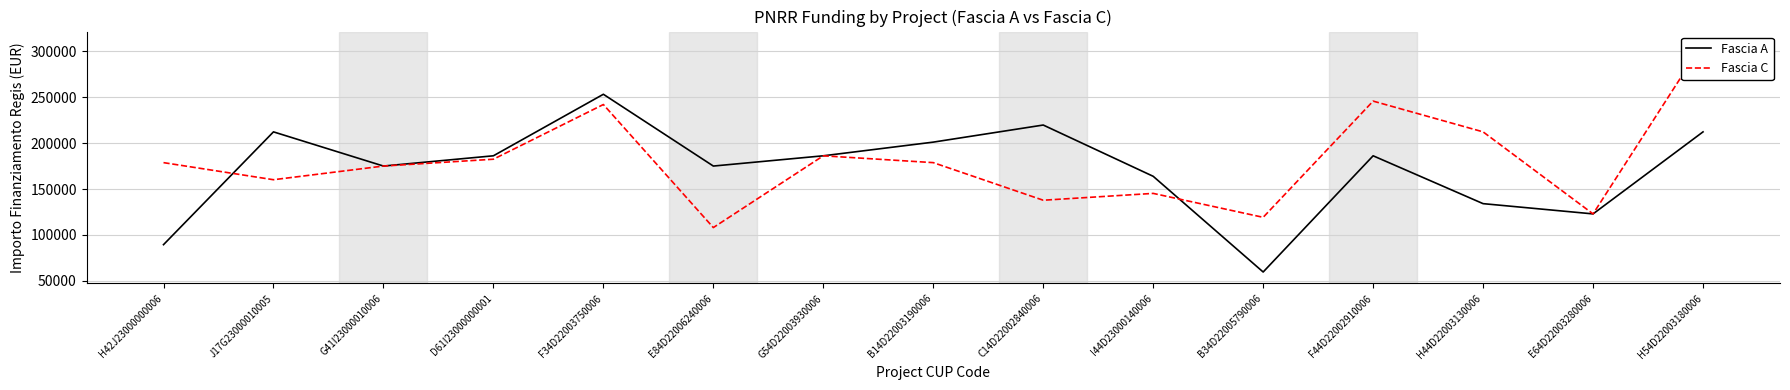

Count the number of categories in the chart.

15